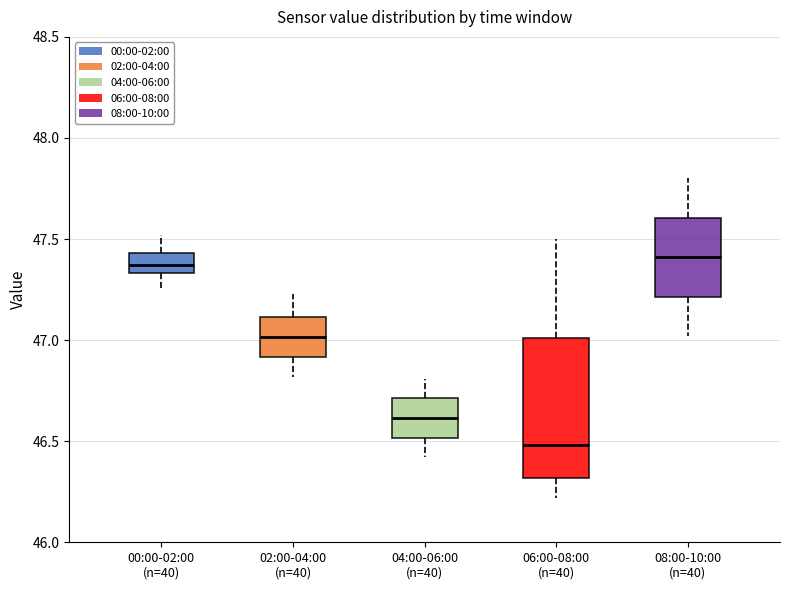

Reading left to right, read every box against the y-axis: the position of its median line, the range the box covers, and the ends of its whiskers. The values are not printed on the chart, so give them approximately, as read against the axis.

00:00-02:00 (n=40): median 47.35 (inside the box), box 47.35 to 47.45, whiskers 47.25 to 47.50
02:00-04:00 (n=40): median 47.00, box 46.90 to 47.10, whiskers 46.80 to 47.25
04:00-06:00 (n=40): median 46.60, box 46.50 to 46.70, whiskers 46.40 to 46.80
06:00-08:00 (n=40): median 46.50, box 46.30 to 47.00, whiskers 46.20 to 47.50
08:00-10:00 (n=40): median 47.40, box 47.20 to 47.60, whiskers 47.00 to 47.80